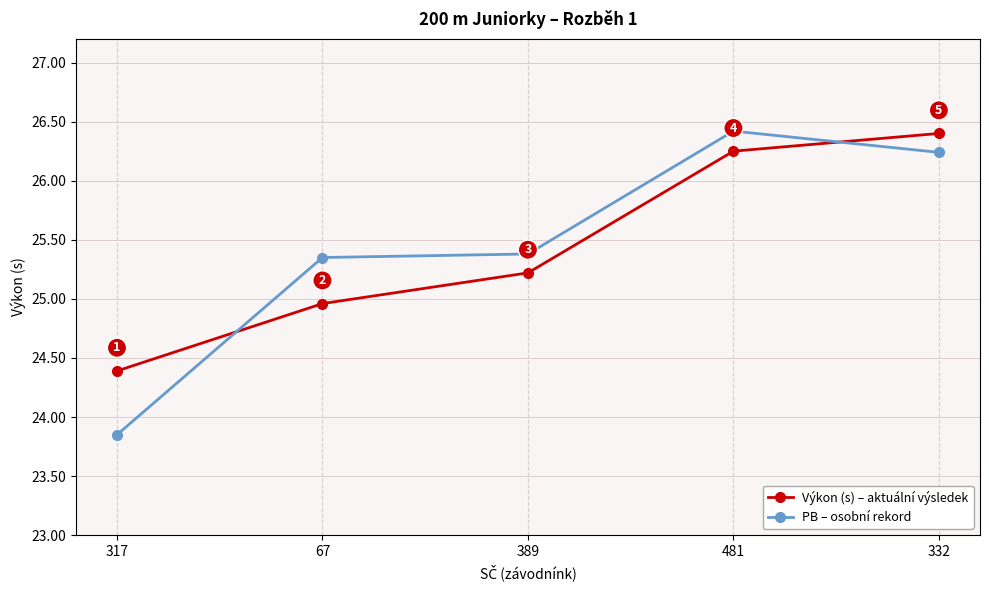

Read the Výkon (s) – aktuální výsledek value at 332.

26.4